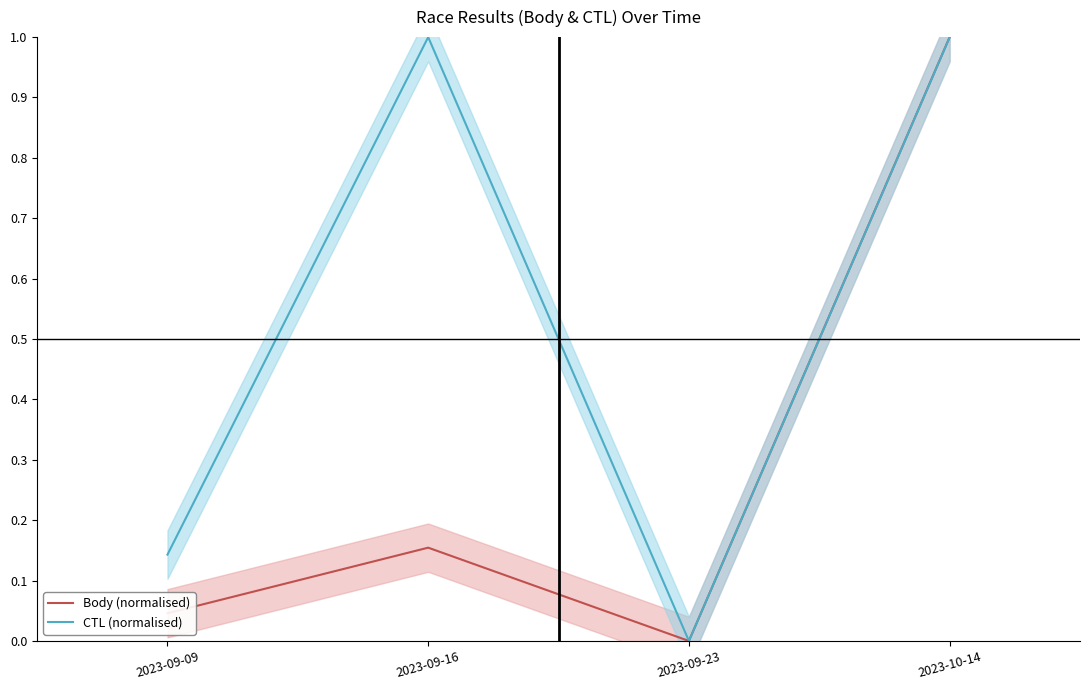

What position from the left is 2023-09-09?

1